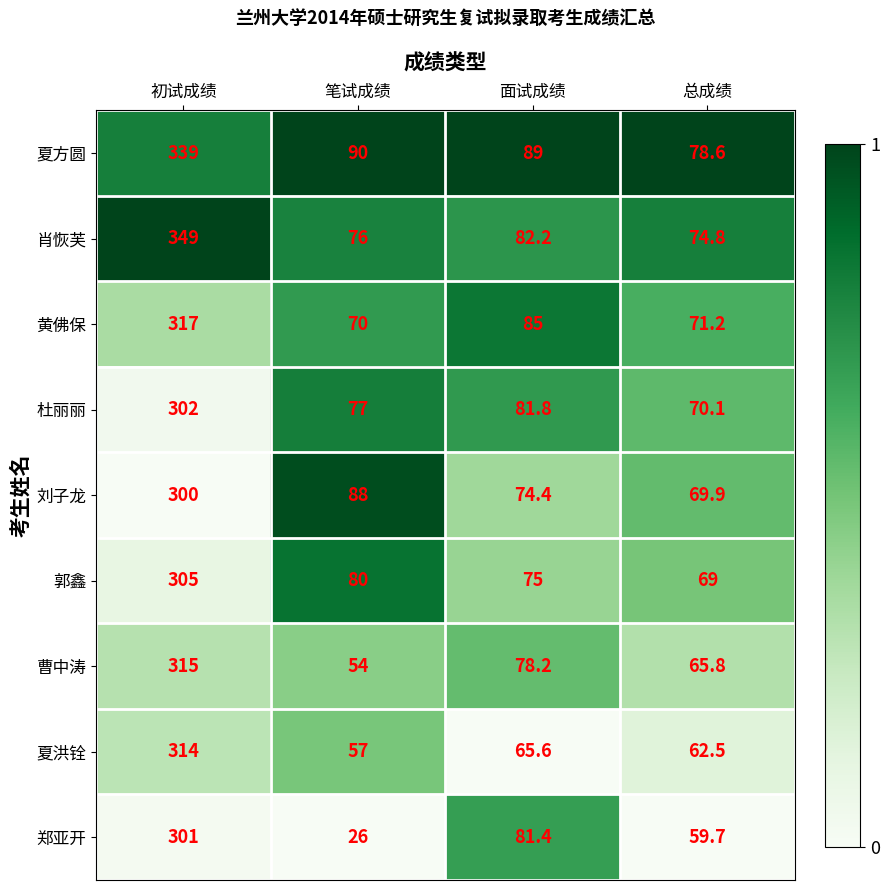

What is the total value across all series at 初试成绩?

2842.0